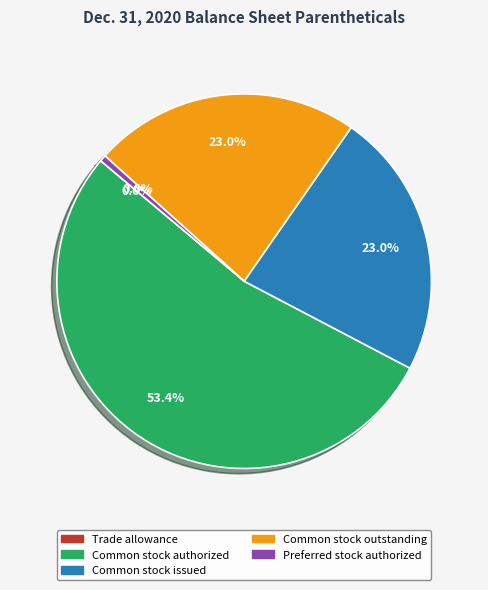

To the nearest percent, what is the average slice percentage?

20%